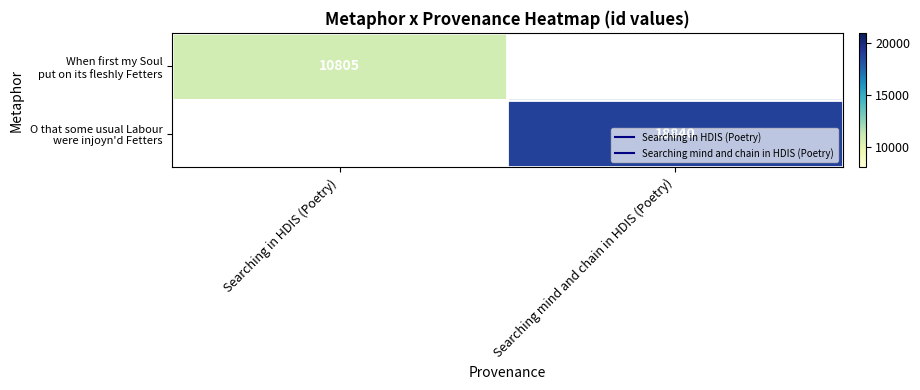

What is the approximate value of When first my Soul put on its fleshly Fetters at Searching in HDIS (Poetry)?

10805.0